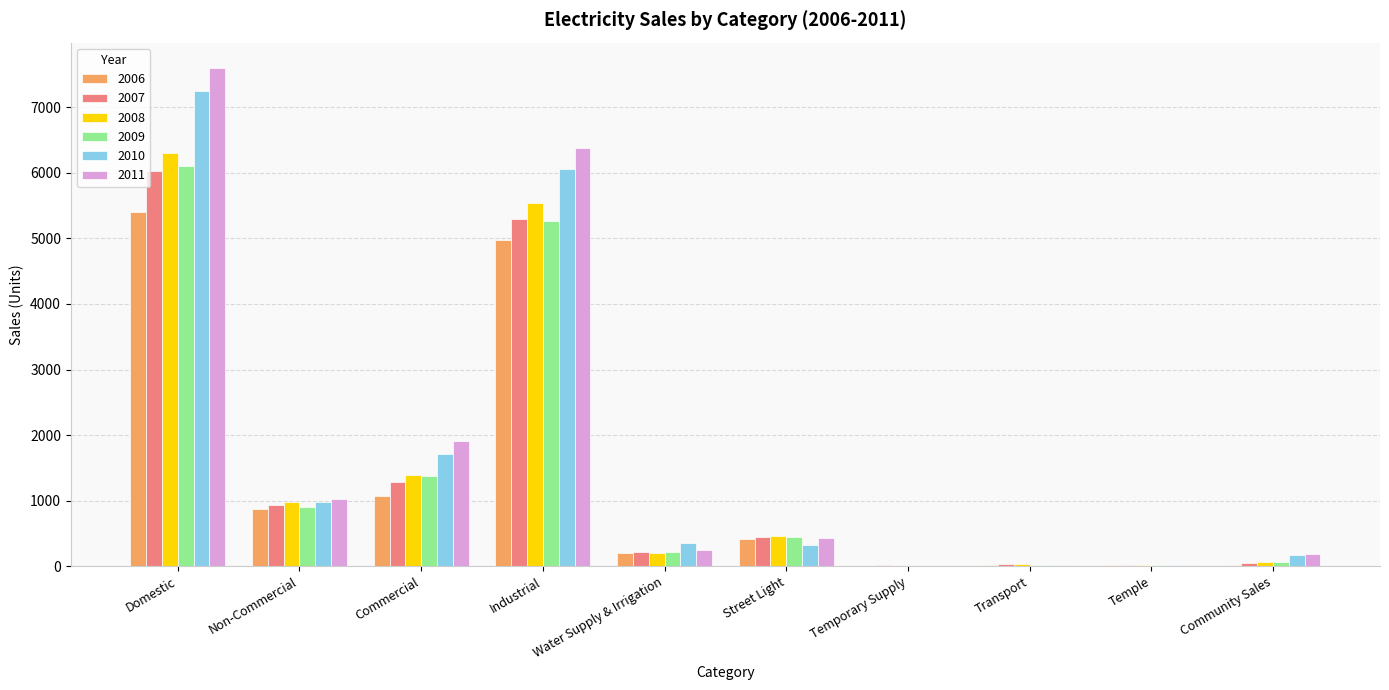

At which label is 2011 closest to 3808?

Commercial